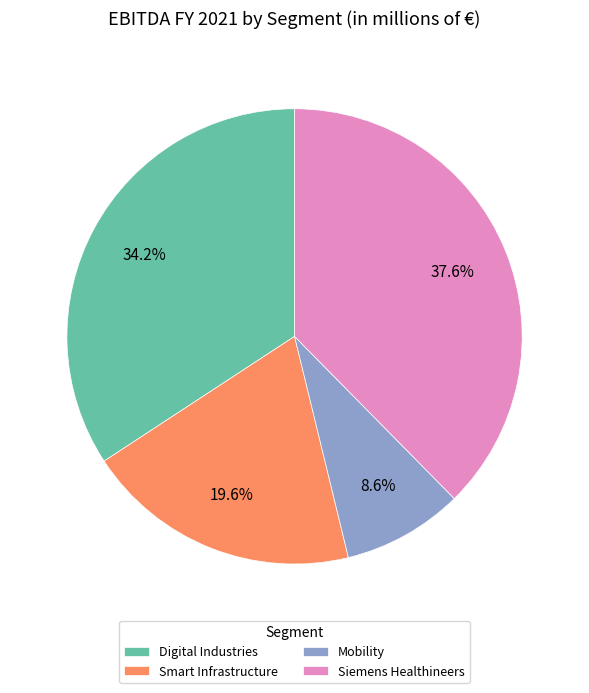

Which slice is the largest?

Siemens Healthineers